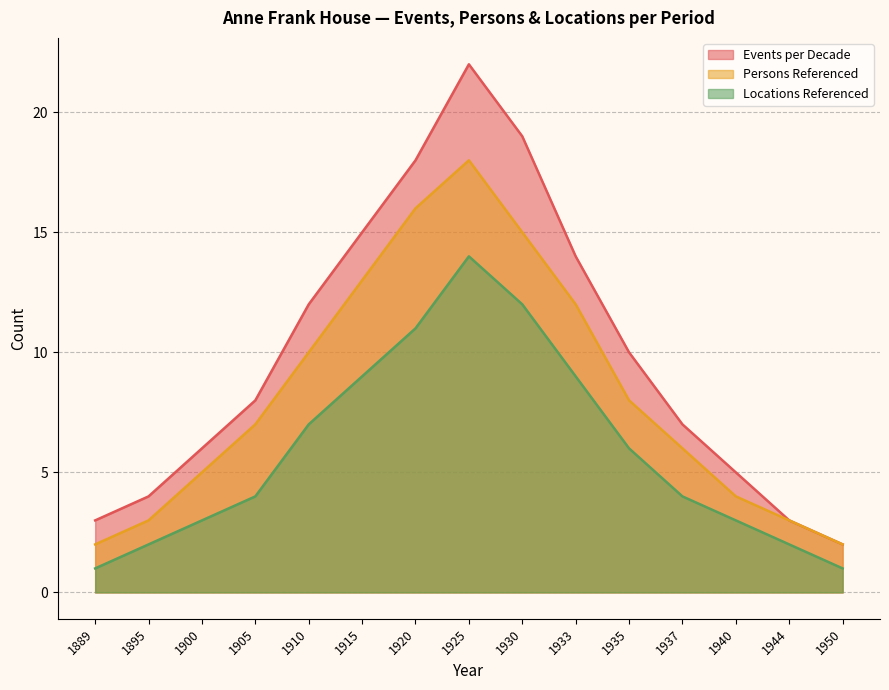

List the series in order of their peak value, highest first.

Events per Decade, Persons Referenced, Locations Referenced